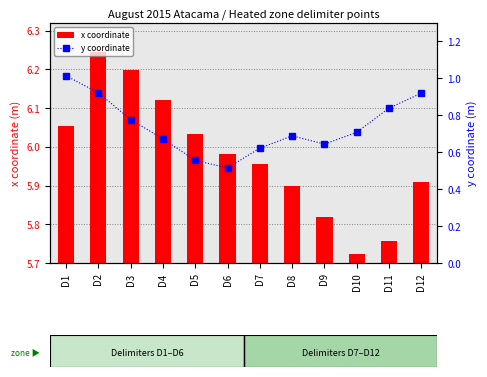

At how many categories does at least one series exceed 0?

12